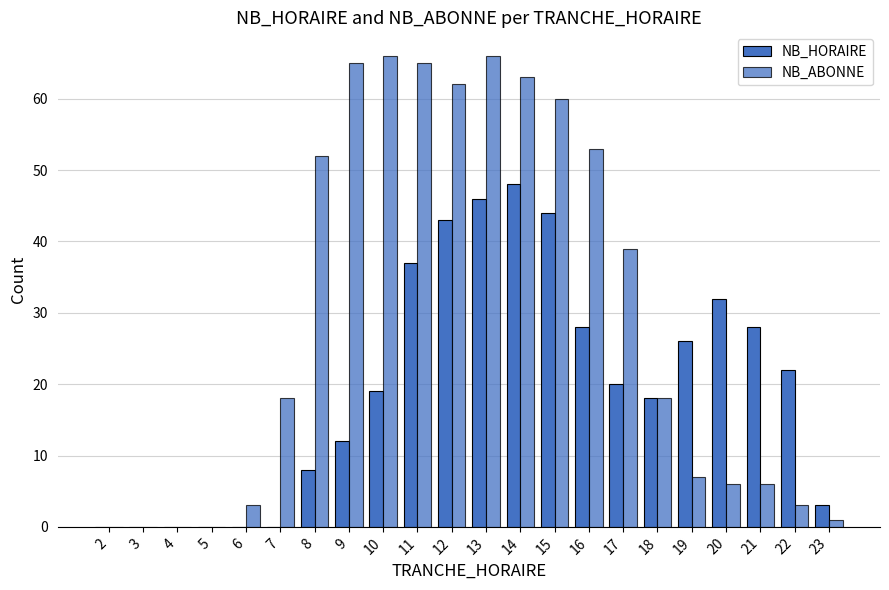

How many data points does each series have?

22